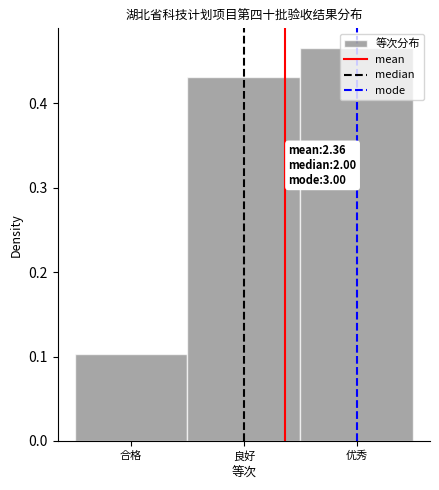

How many values are between 0 and 1?

3